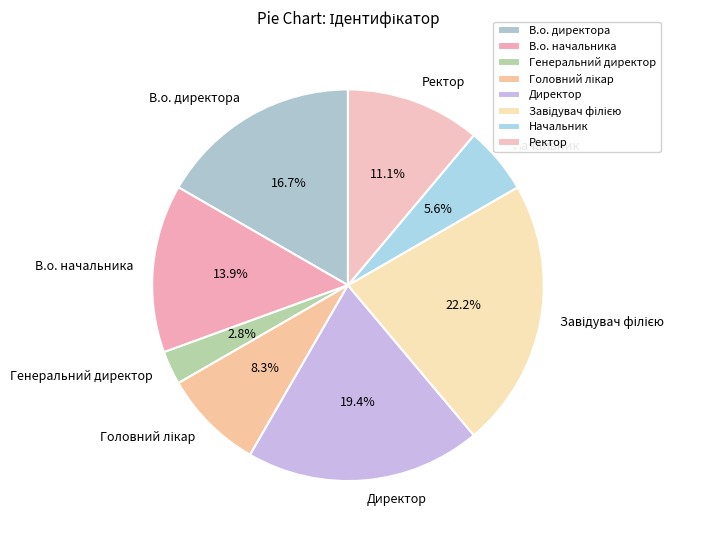

Does Генеральний директор represent more than half of the total?

No